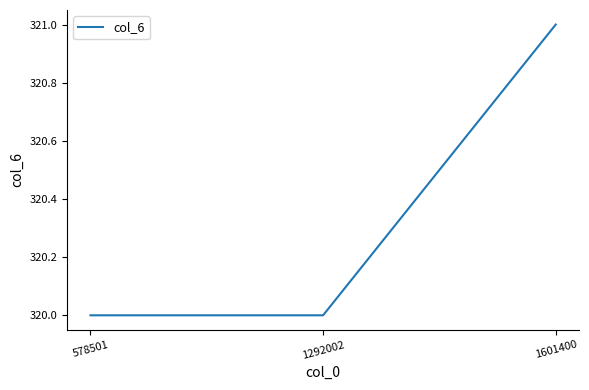

Which label corresponds to the largest value in the chart?

1601400